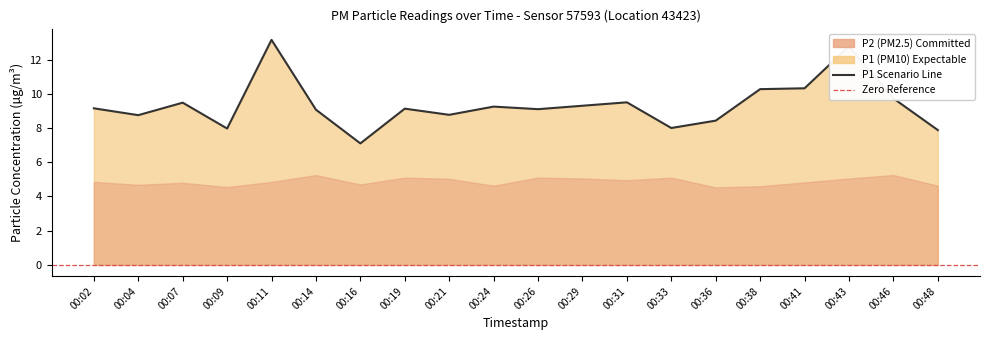

How many data points are above 9?

13